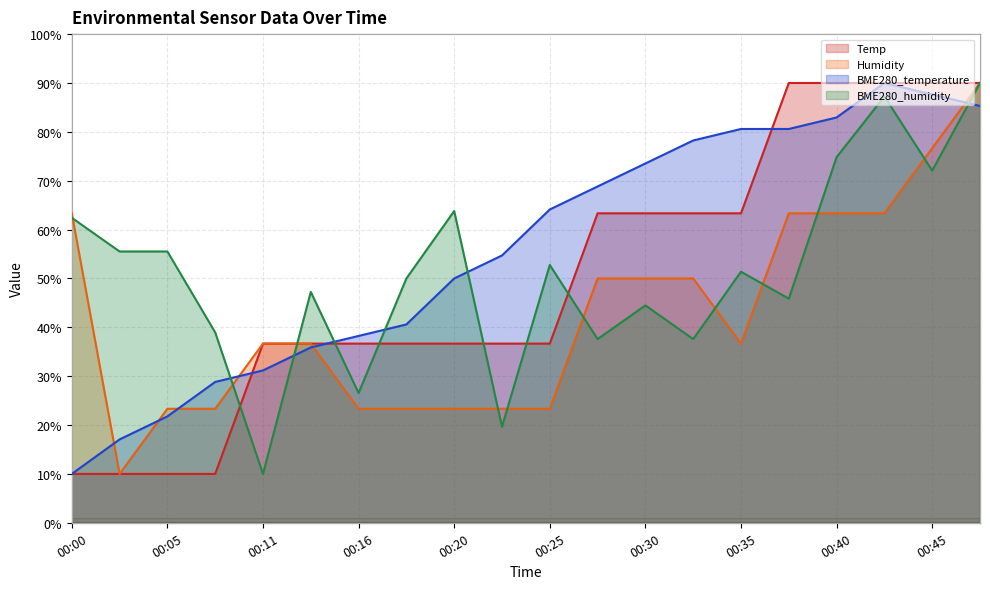

What is the approximate value of BME280_humidity at 00:25?

52.8